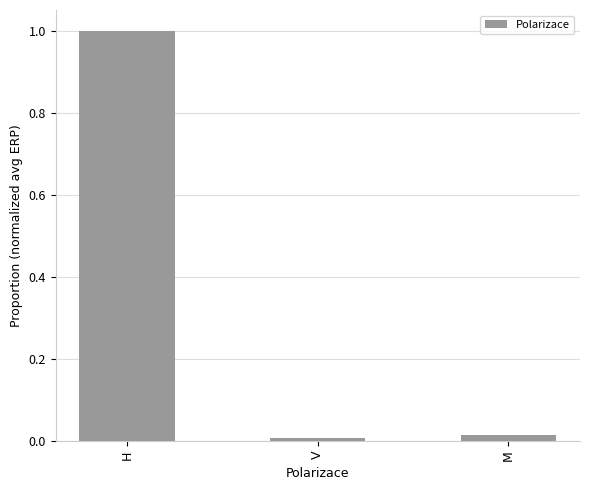

What is the greatest value displayed?

1.0